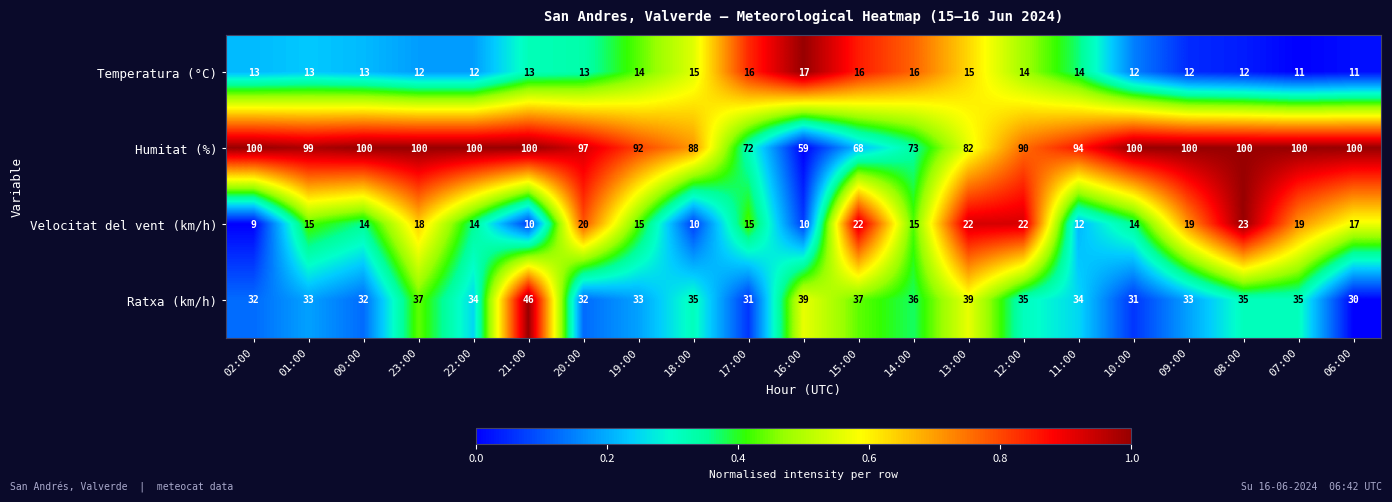

How many data points does each series have?

21